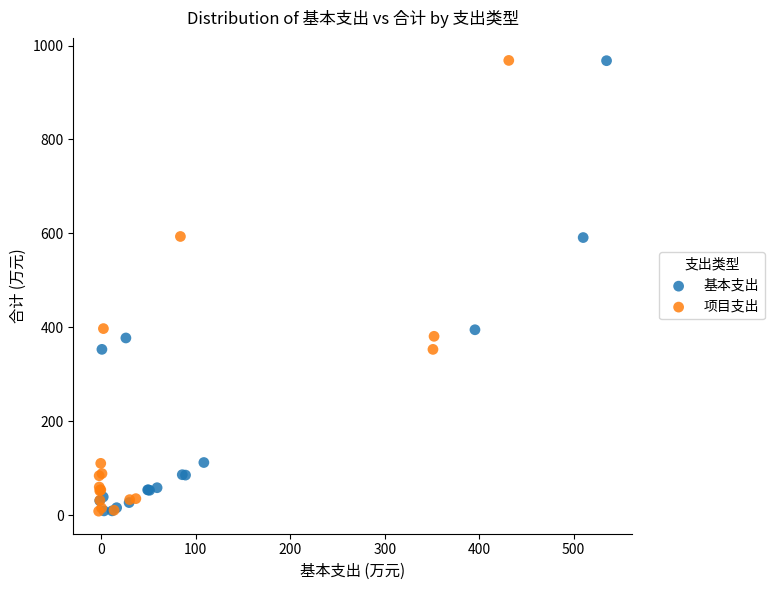

What are all the series names shown in the legend?

基本支出, 项目支出